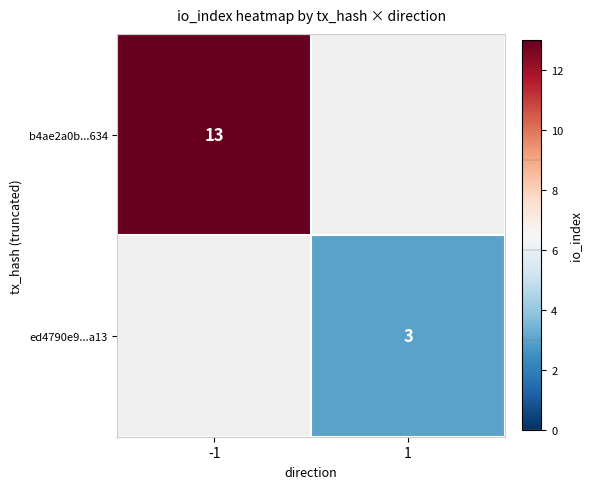

True or false: ed4790e9...a13 has a value of 3 at 1.

True